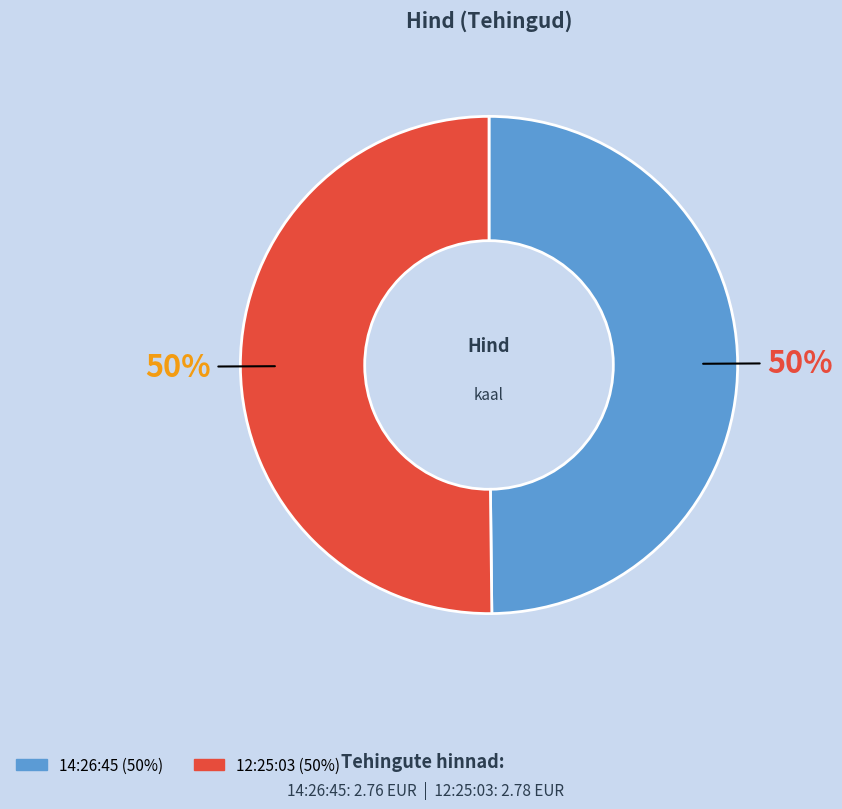

What percentage is the 14:26:45 slice, to the nearest percent?

50%